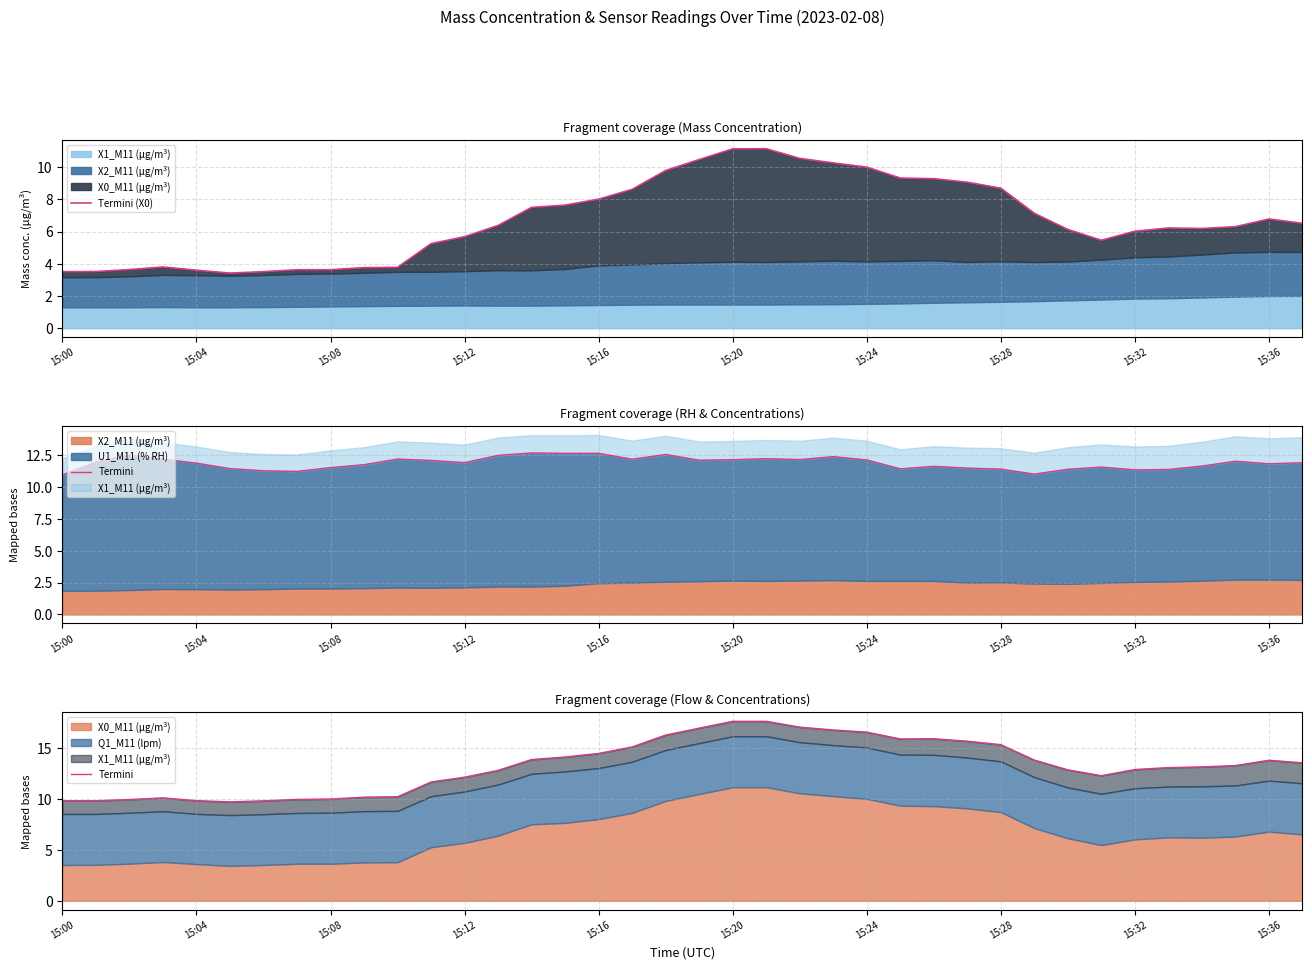

Which series has the largest total across all categories?

Termini